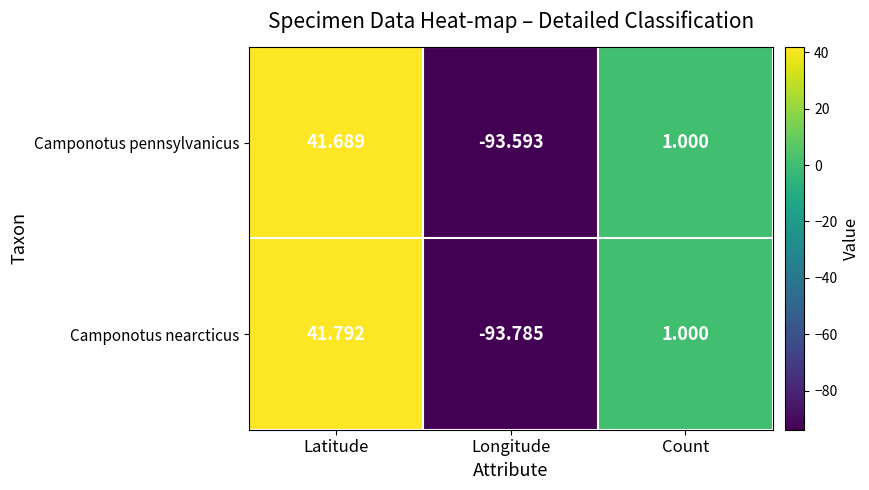

Between Latitude and Count, which series saw the biggest shift?

Camponotus nearcticus